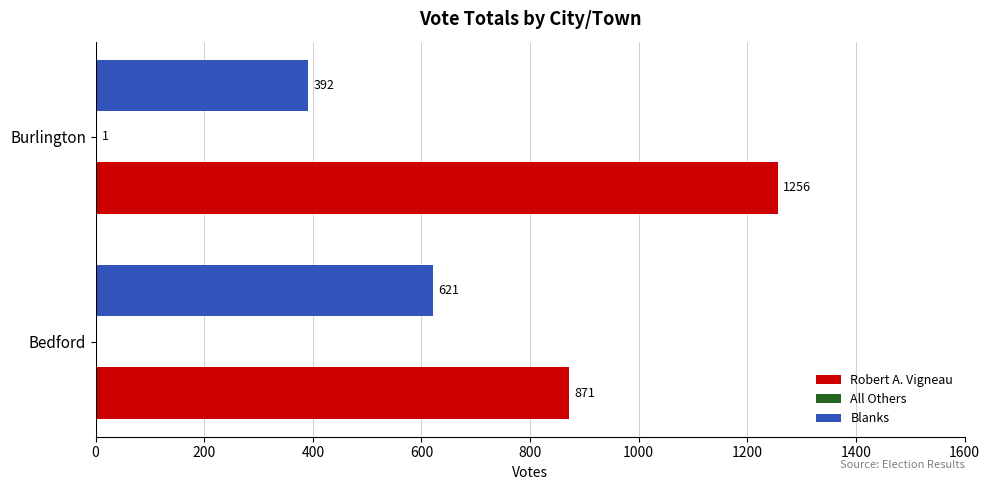

What value does the Blanks series have at Bedford, to the nearest 10?

620